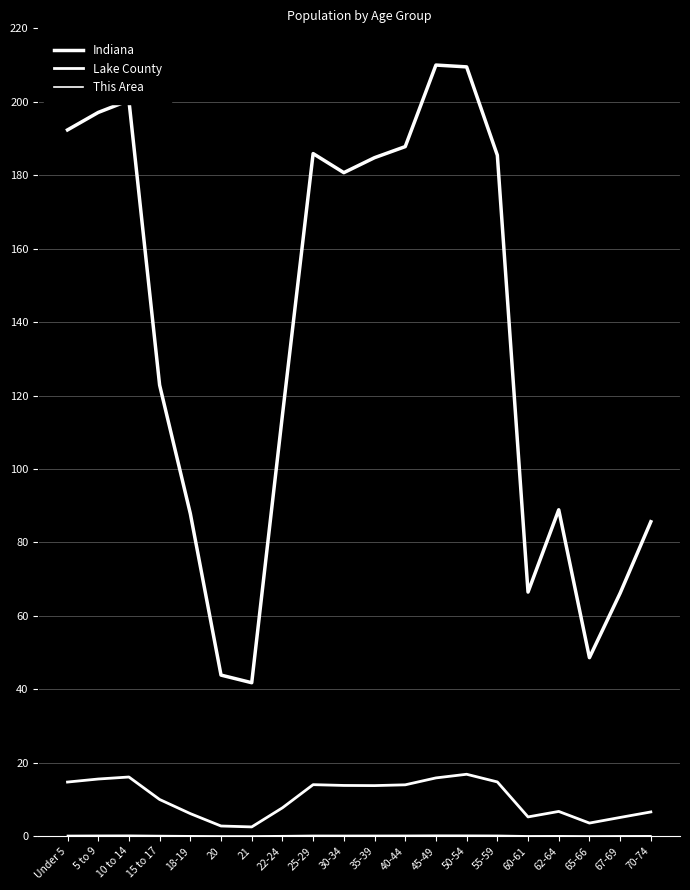

Does the chart have visible grid lines?

Yes